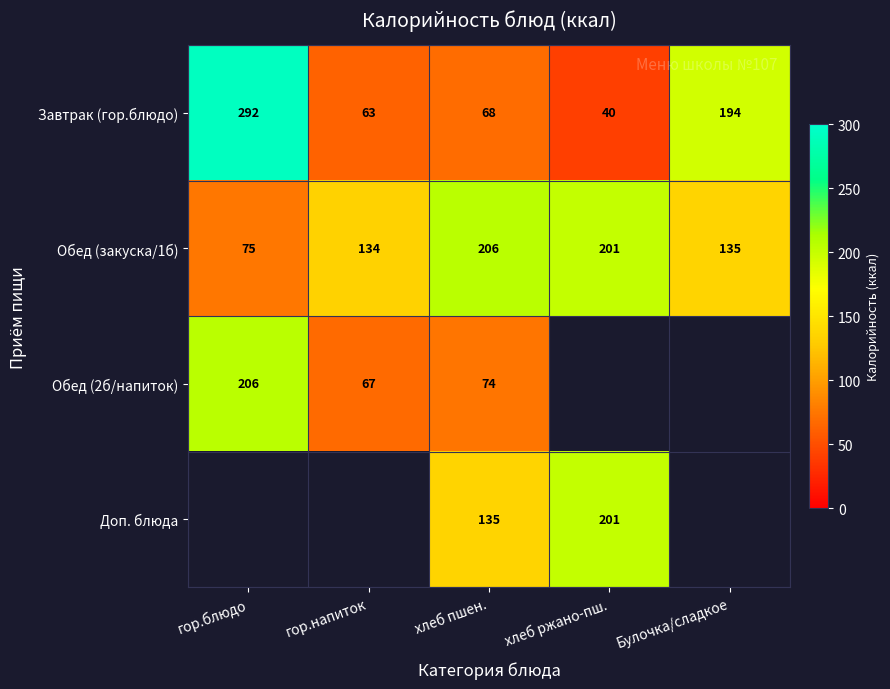

True or false: Обед (закуска/1б) has a value of 208.4 at Булочка/сладкое.

False